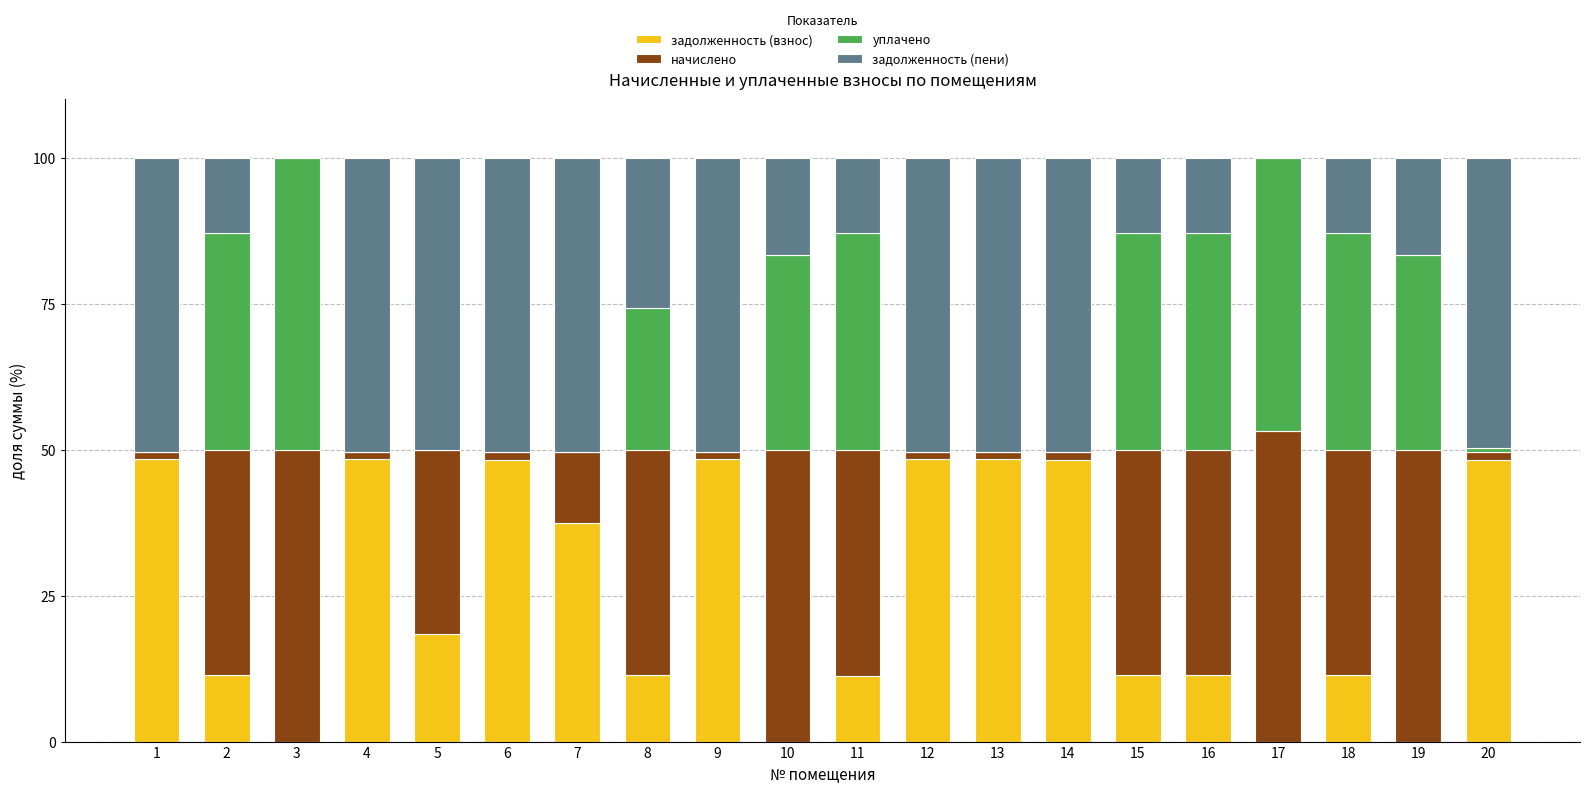

True or false: задолженность (взнос) has a value of 28.0 at 9.

False